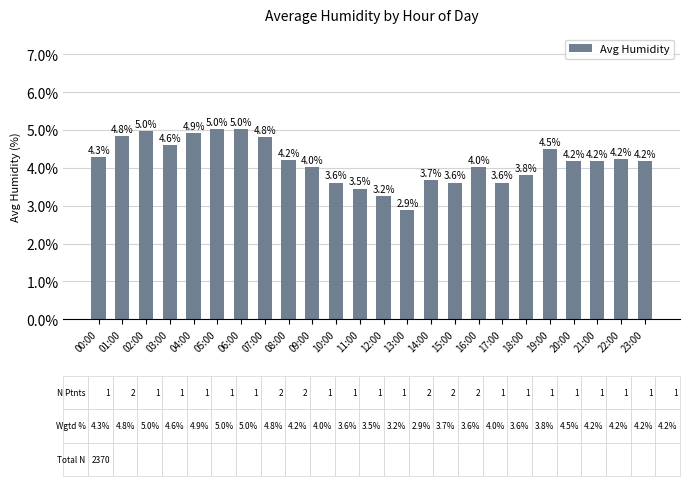

Rank the categories by value from lowest to highest.

13:00, 12:00, 11:00, 10:00, 15:00, 17:00, 14:00, 18:00, 09:00, 16:00, 20:00, 21:00, 23:00, 08:00, 22:00, 00:00, 19:00, 03:00, 07:00, 01:00, 04:00, 02:00, 05:00, 06:00